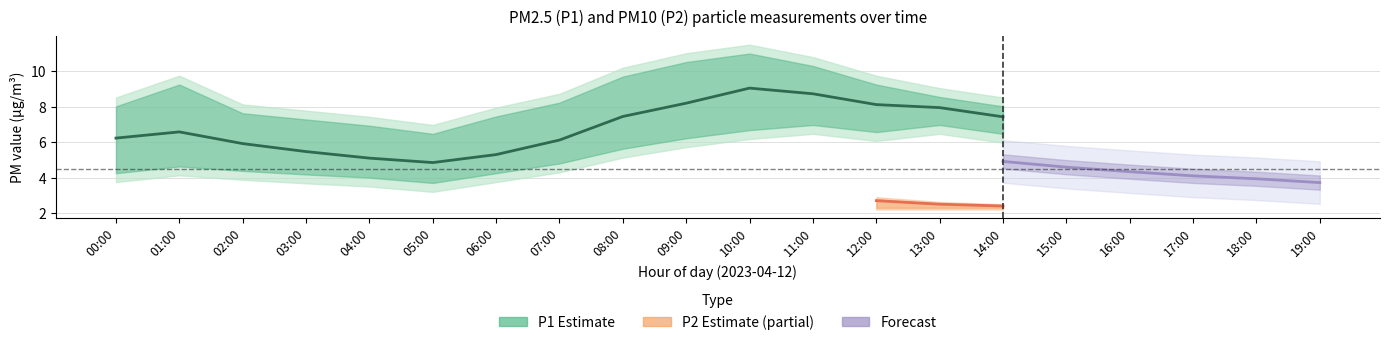

What is the smallest value displayed?

1.8